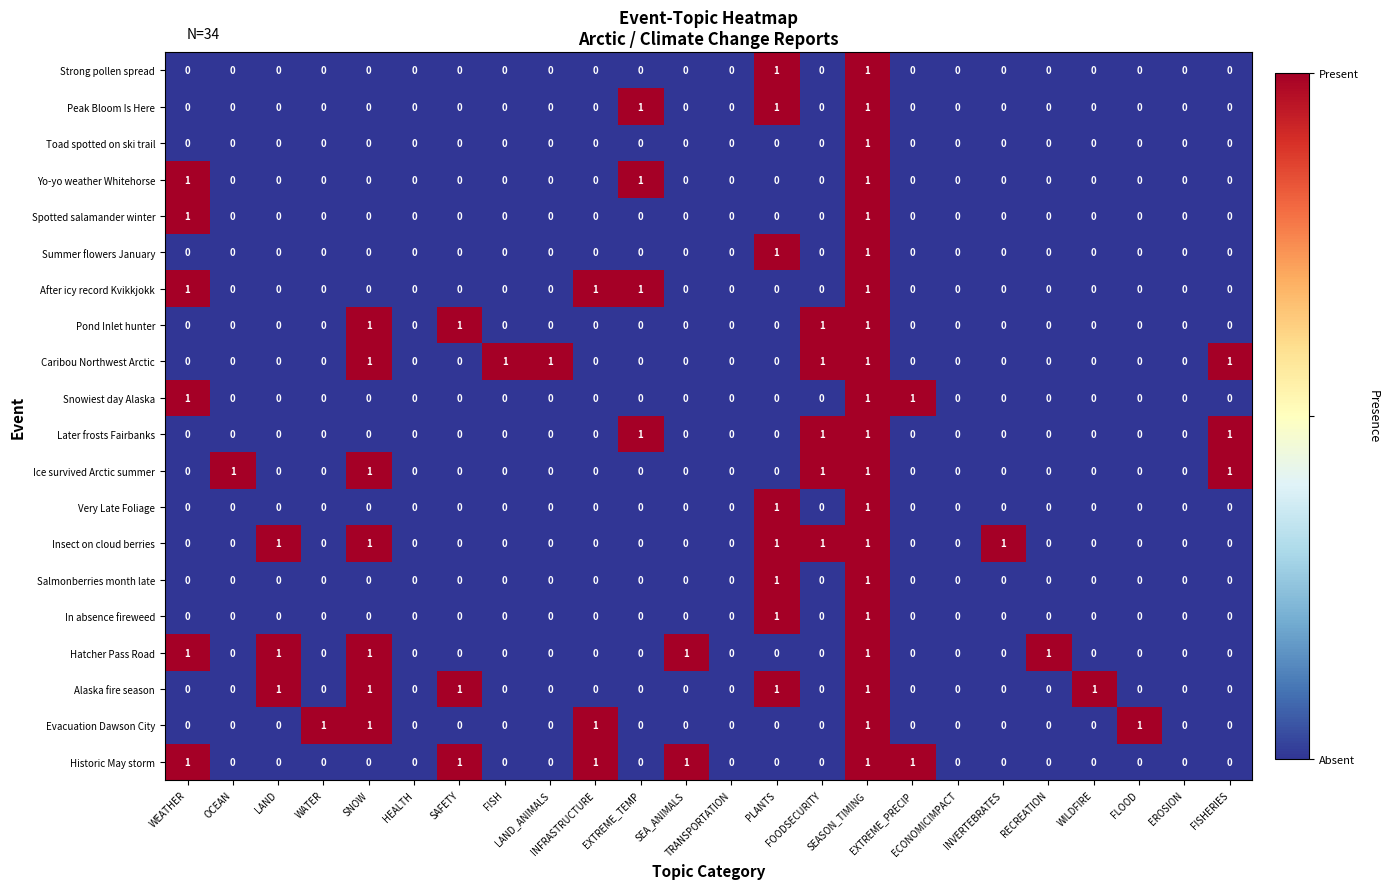

Between WATER and TRANSPORTATION, which series saw the biggest shift?

Evacuation Dawson City